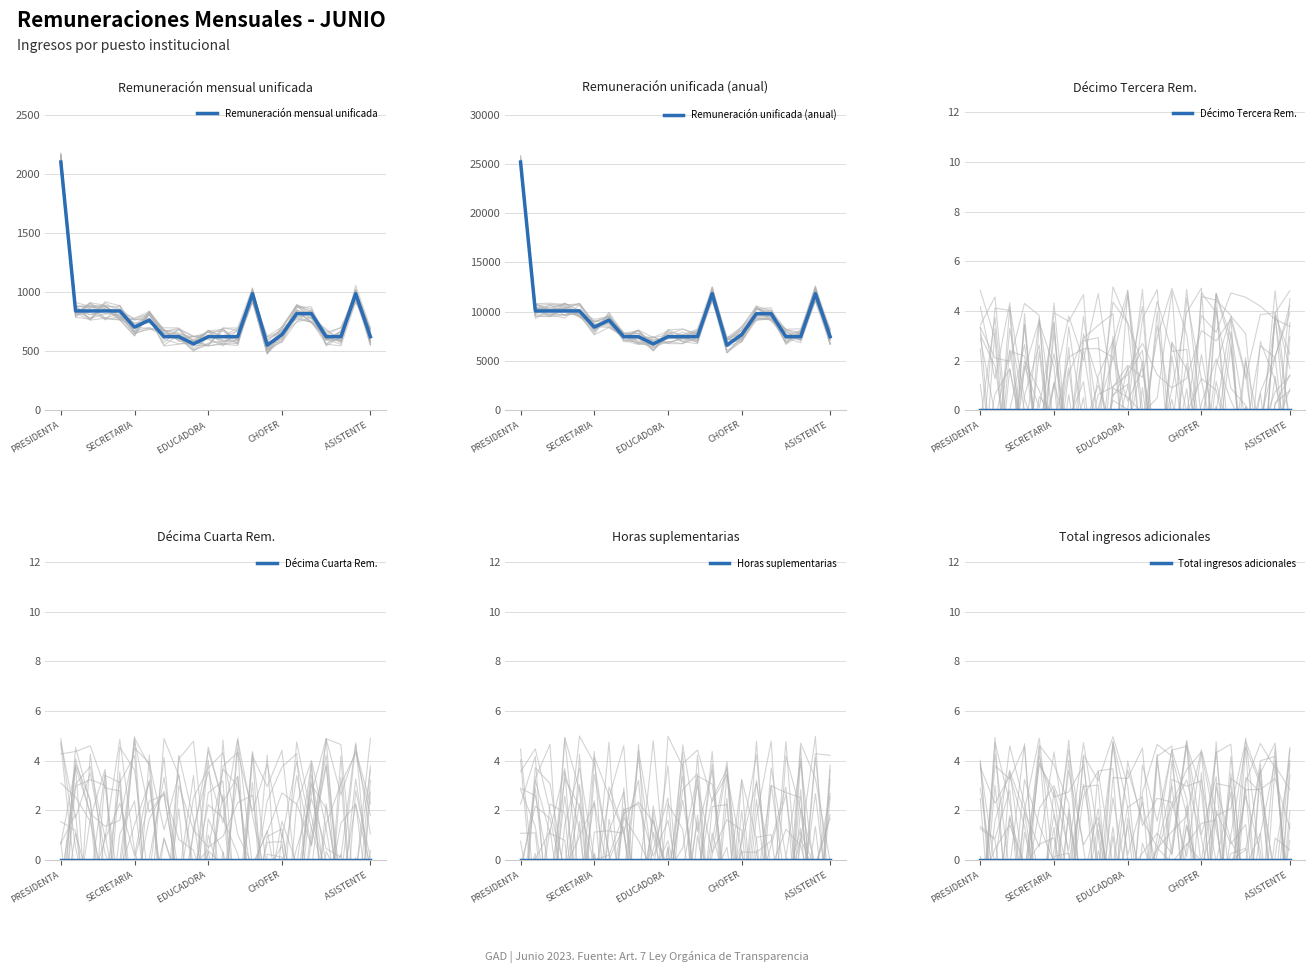

True or false: Décima Cuarta Rem. and Horas suplementarias cross at least once.

False